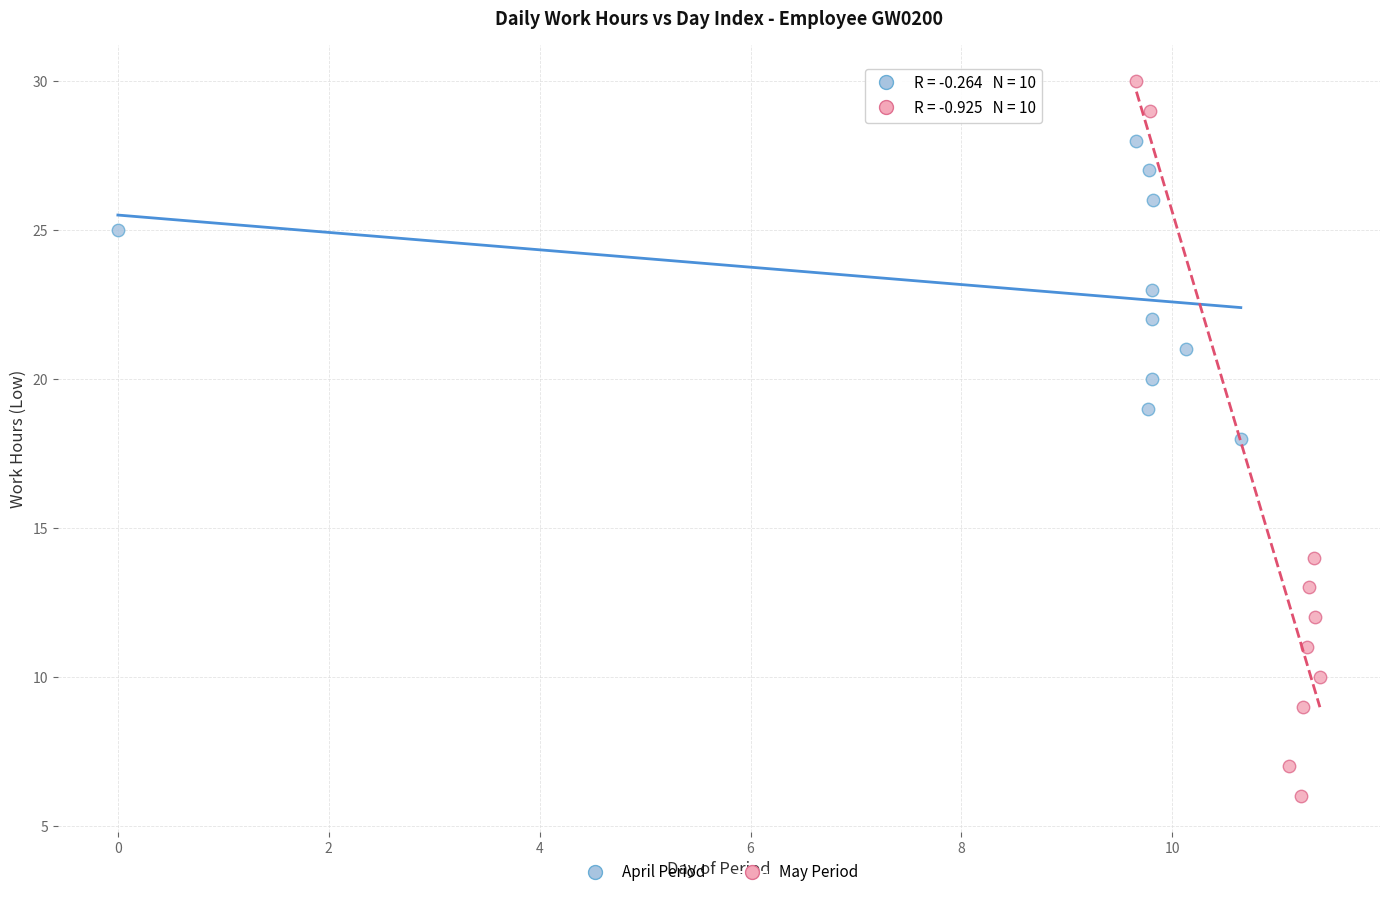

Which series has the largest Y range (max minus min)?

May Period